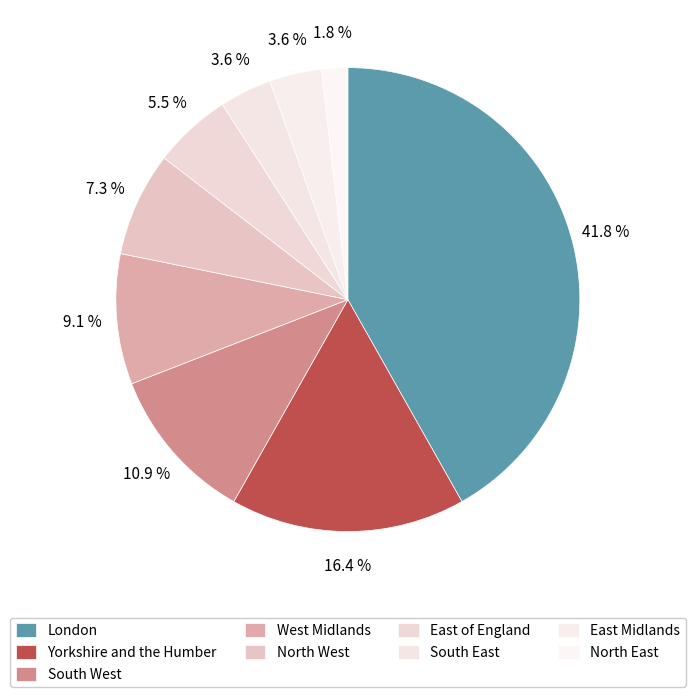

How many slices are in this pie chart?

9